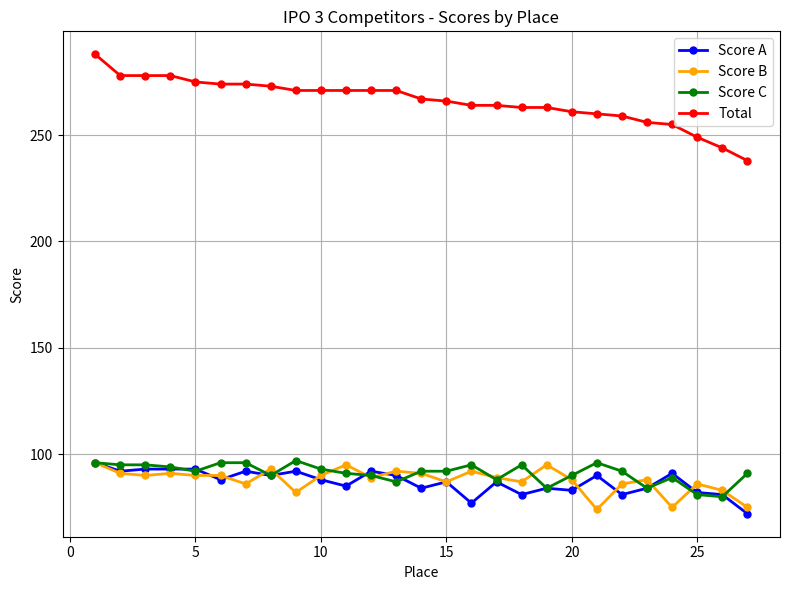

How many data points in Total are less than 267?

13